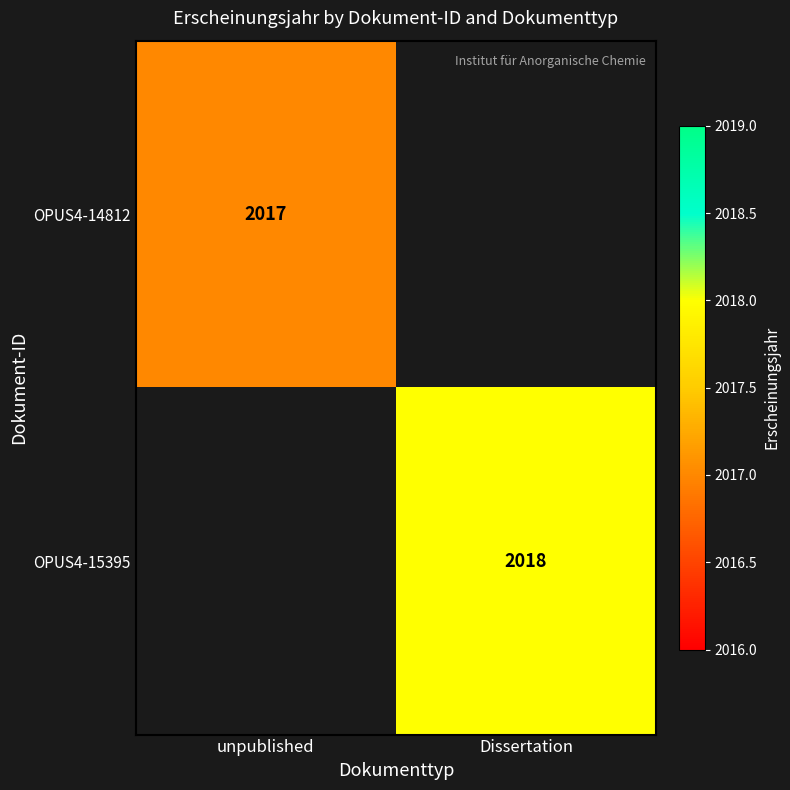

True or false: OPUS4-14812 has a value of 2998 at unpublished.

False